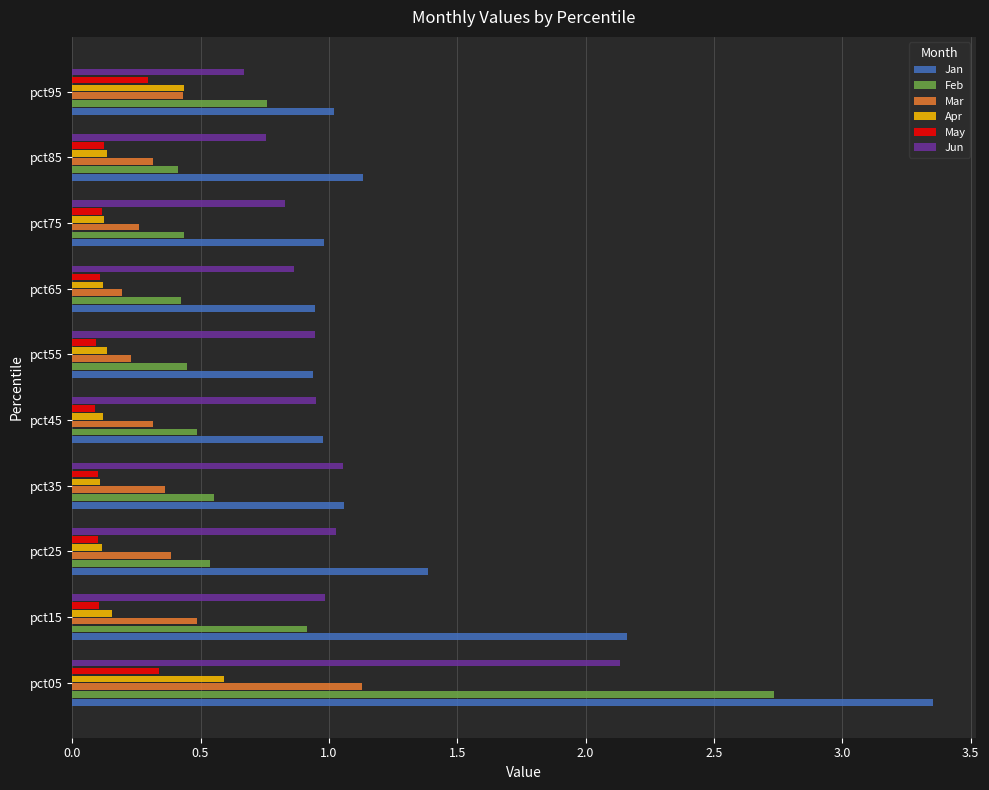

Count the number of data series in this chart.

6